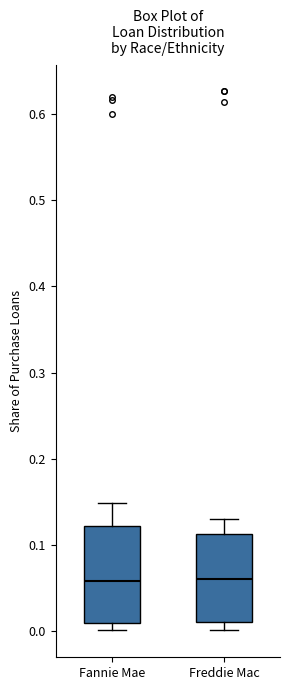

Reading left to right, transcribe this box plot: for each box, give where its median line is, the range the box spans, and where its two whiskers end, as read against the y-axis. The values are not printed on the chart, so give them approximately, as read against the axis.

Fannie Mae: median 0.06, box 0.01 to 0.12, whiskers 0.00 to 0.15
Freddie Mac: median 0.06, box 0.01 to 0.11, whiskers 0.00 to 0.13